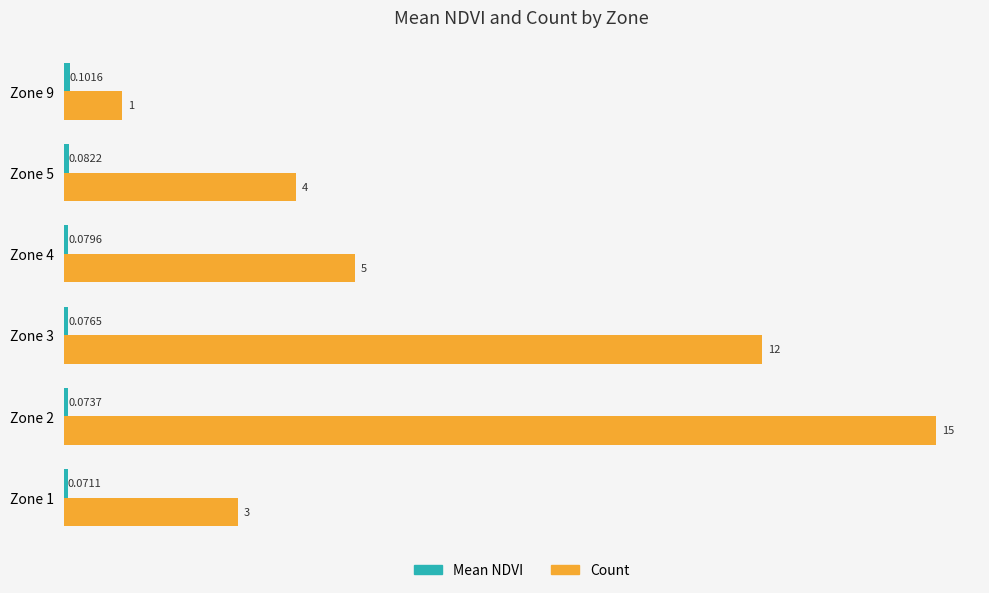

Which series has the largest range (max minus min)?

Count